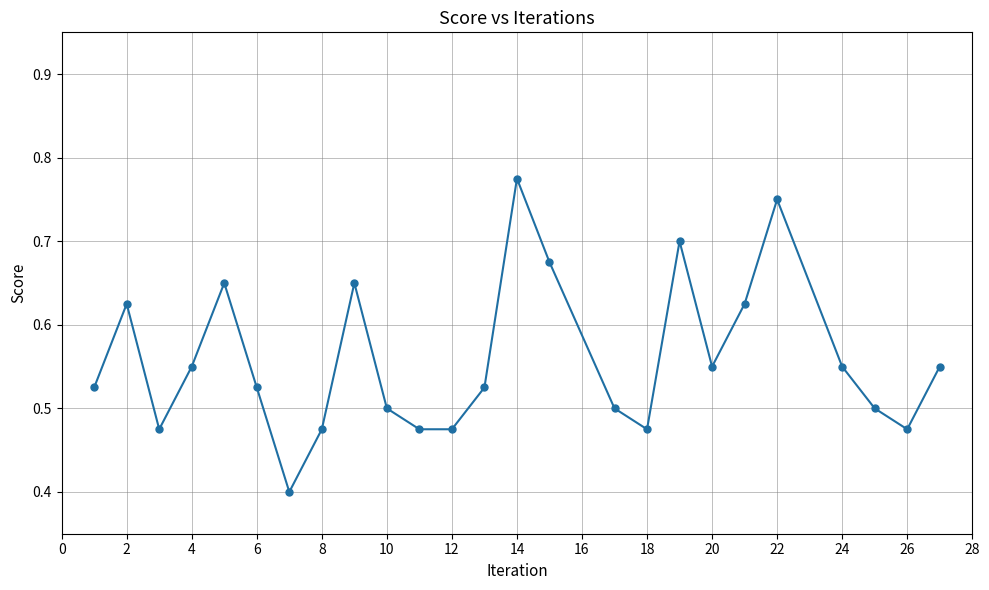

How many values are between 0 and 1?

25